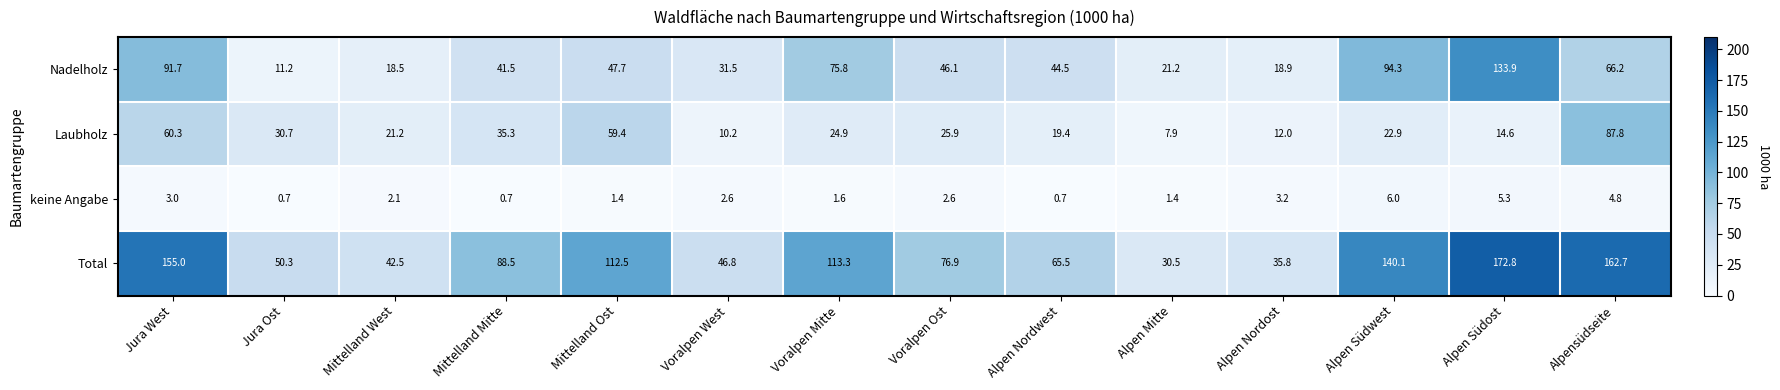

What is the difference between the maximum and minimum values in the Total series?

142.3